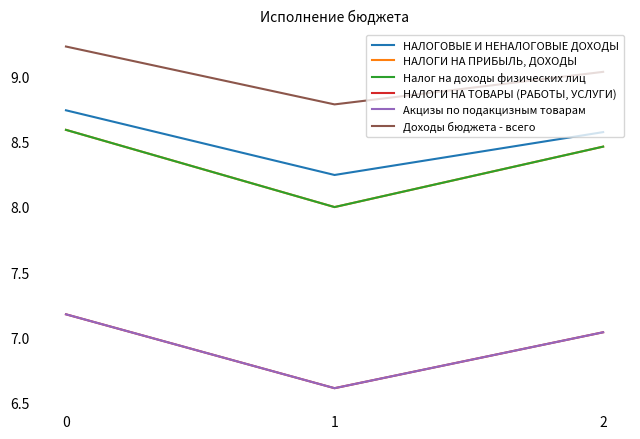

Does the chart display data point markers on the line(s)?

No